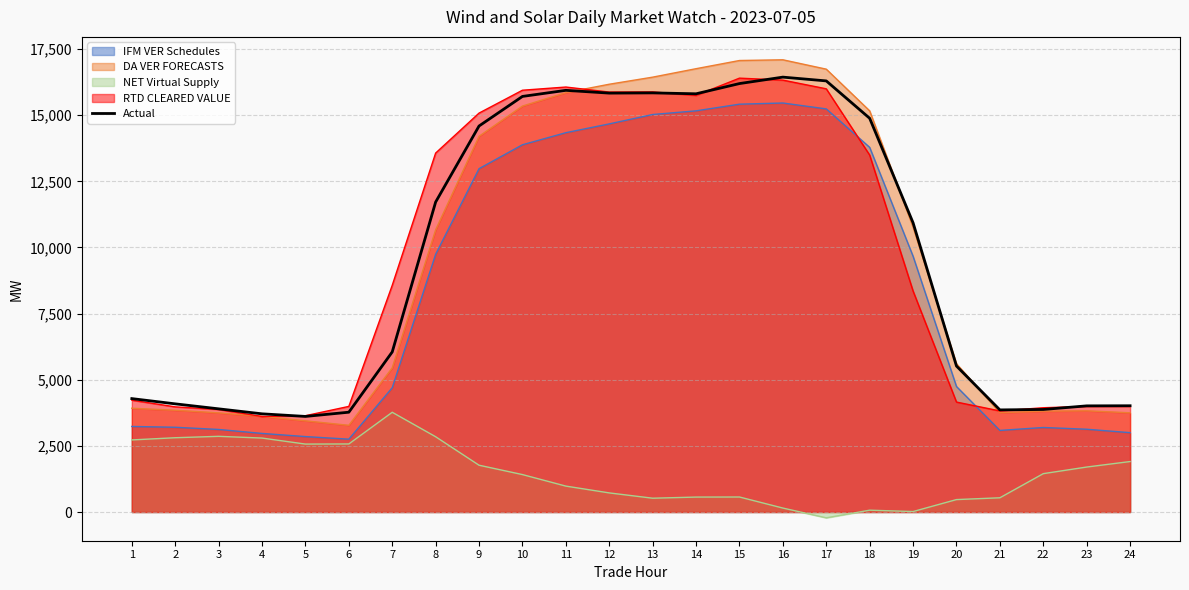

What is the value of the 24th point from the left?

4015.9